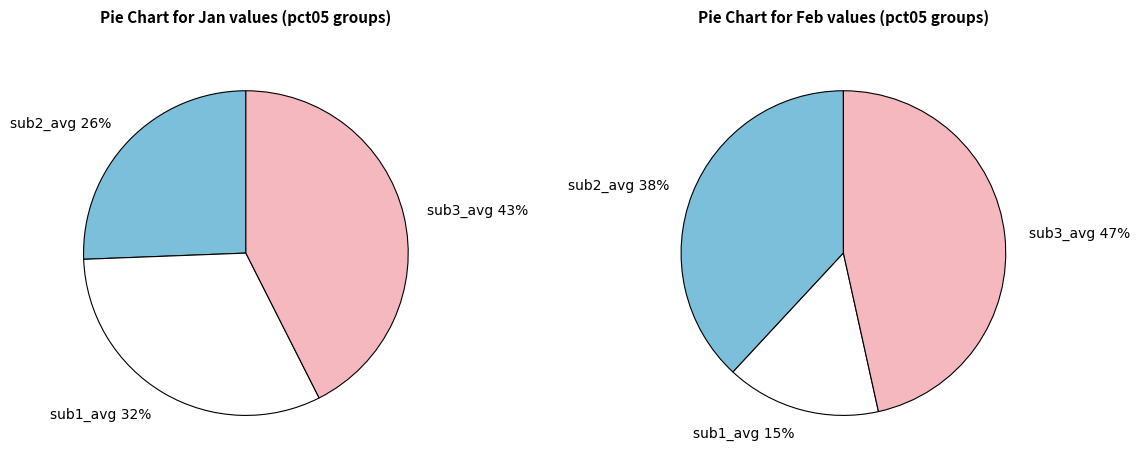

The jan_values slice represents 20% of the pie. True or false?

False